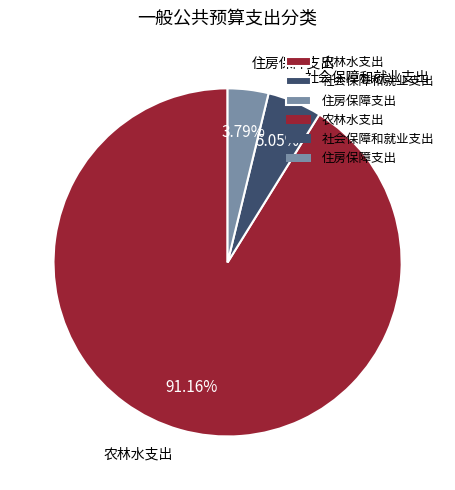

Which has a higher value, 住房保障支出 or 农林水支出?

农林水支出